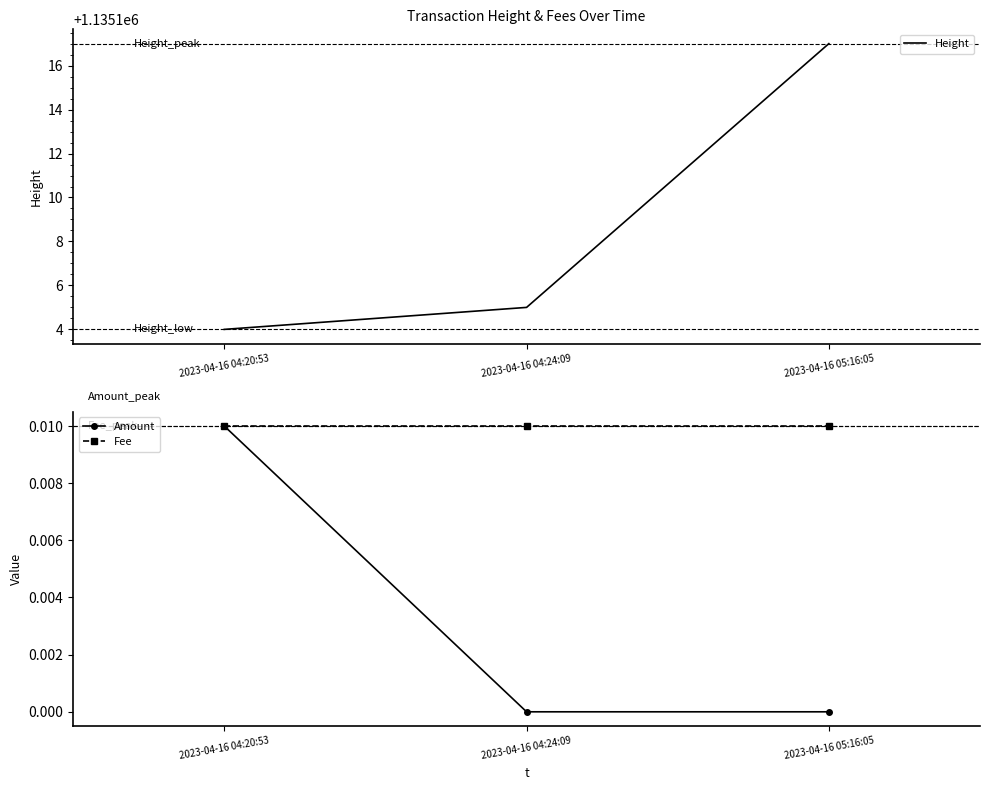

How many data points does each series have?

3